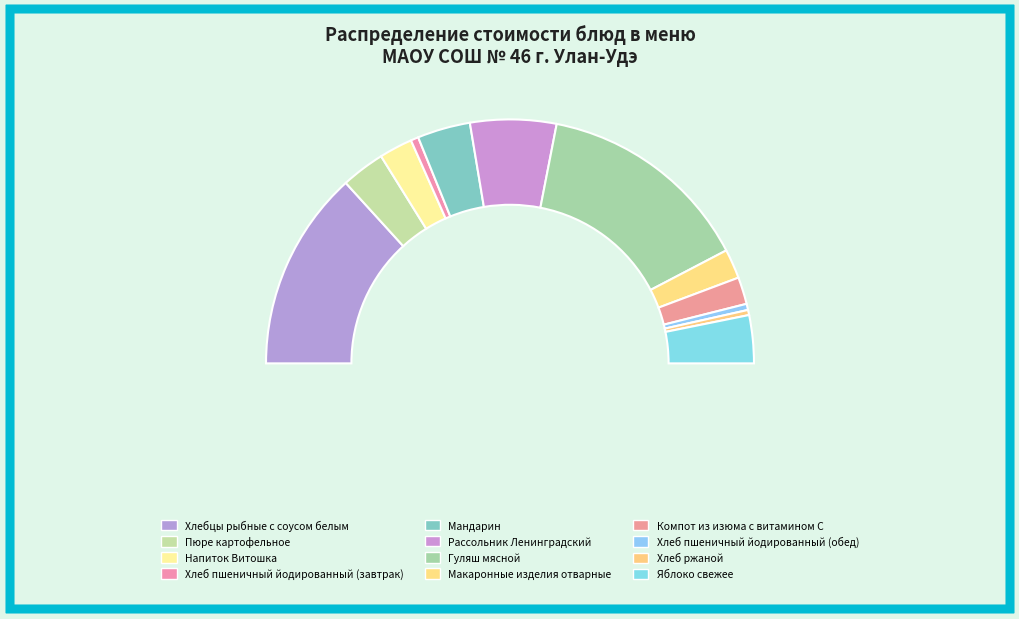

Which category has the biggest portion of the pie?

Гуляш мясной